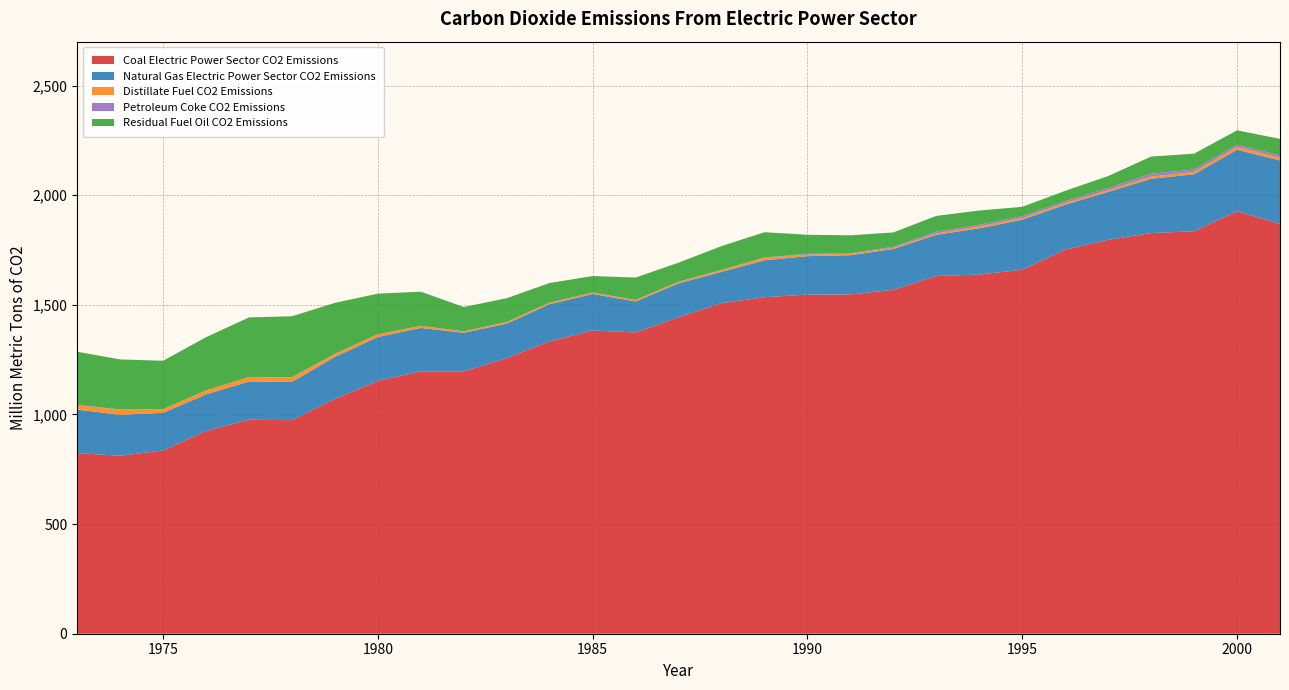

Reading right to left, what are all the values shown in this chart?

Coal Electric Power Sector CO2 Emissions: 1868.8	1926.4	1835.4	1827.1	1796.0	1751.5	1659.9	1637.9	1631.6	1568.5	1547.2	1546.5	1534.7	1507.4	1443.1	1373.7	1383.1	1333.3	1256.6	1196.6	1196.8	1152.9	1070.9	973.7	976.0	924.5	835.6	811.6	823.5
Natural Gas Electric Power Sector CO2 Emissions: 289.4	280.8	259.9	247.7	218.8	204.9	228.2	210.9	187.6	186.1	179.0	175.4	168.2	142.7	154.6	141.5	166.1	169.5	157.5	175.5	197.7	200.2	191.5	174.7	174.0	167.0	171.7	186.5	198.7
Distillate Fuel CO2 Emissions: 12.7	13.1	10.4	10.0	8.2	8.1	8.0	8.9	6.4	5.4	6.2	7.1	11.3	8.1	6.6	6.2	6.3	6.5	7.1	6.6	9.2	12.5	13.1	20.3	20.9	17.9	16.7	22.7	20.1
Petroleum Coke CO2 Emissions: 10.5	10.1	11.5	12.6	10.4	8.1	8.2	7.1	8.0	4.6	3.0	3.1	1.6	1.3	1.1	1.0	0.7	0.8	0.8	0.5	0.4	0.6	0.8	1.2	0.3	0.2	0.2	1.9	1.6
Residual Fuel Oil CO2 Emissions: 75.3	65.4	72.0	78.6	53.7	47.2	42.5	65.3	72.0	65.5	81.5	87.3	115.3	108.3	86.9	102.0	75.0	89.4	108.1	110.7	155.7	184.7	232.6	277.8	271.4	242.7	220.6	228.1	242.3